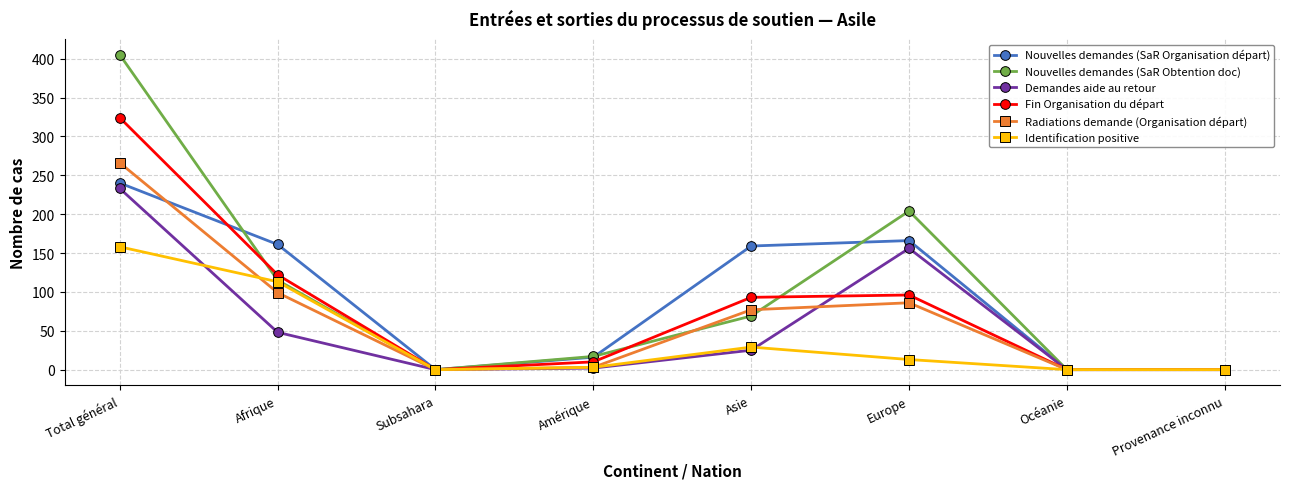

Which category has the highest value in the Nouvelles demandes (SaR Organisation départ) series?

Total général